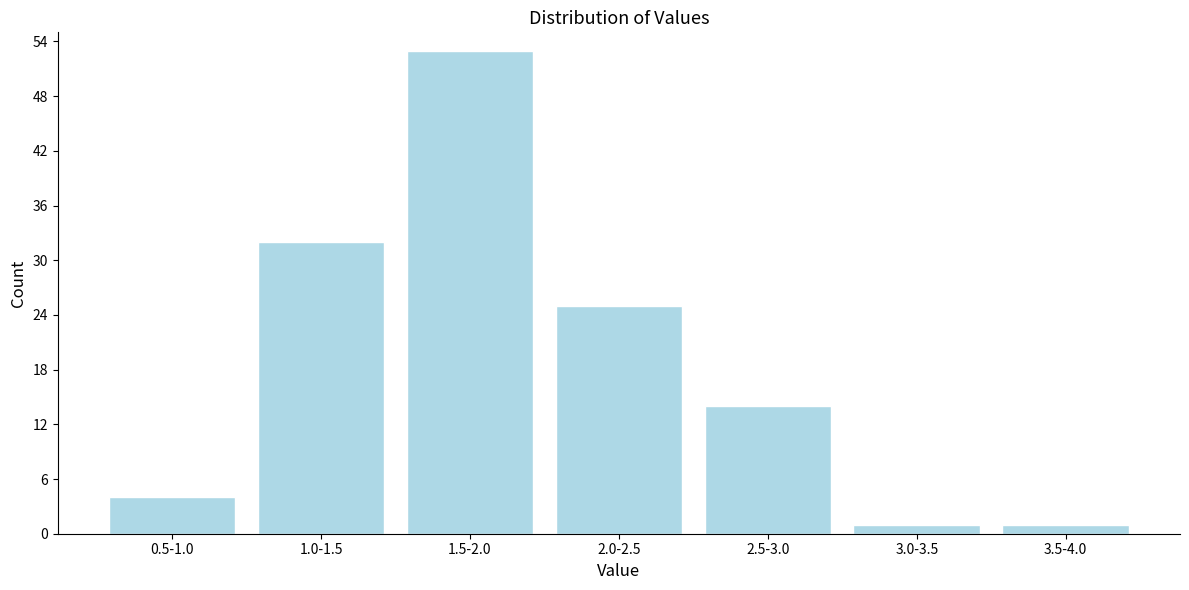

Reading left to right, extract all data points from this chart.

0.5-1.0=4	1.0-1.5=32	1.5-2.0=53	2.0-2.5=25	2.5-3.0=14	3.0-3.5=1	3.5-4.0=1